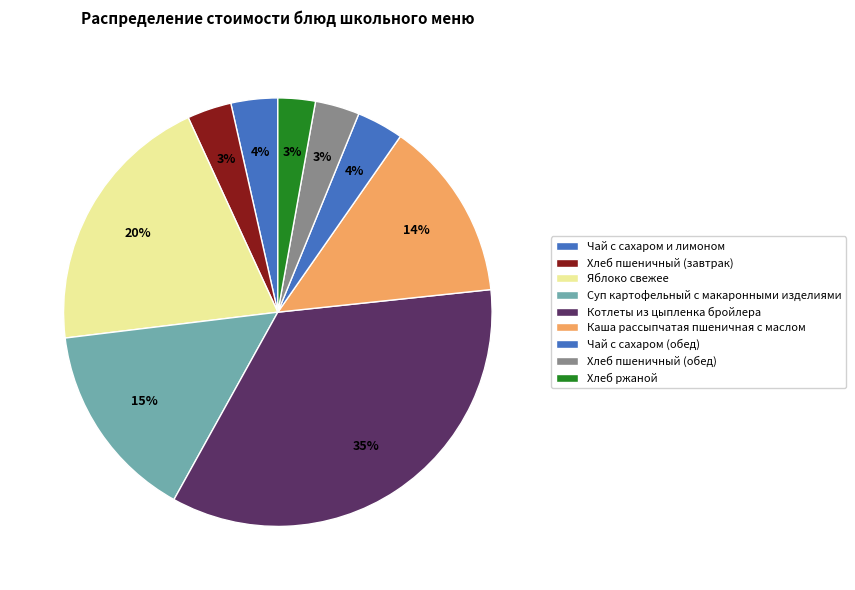

Which slice is the largest?

Котлеты из цыпленка бройлера